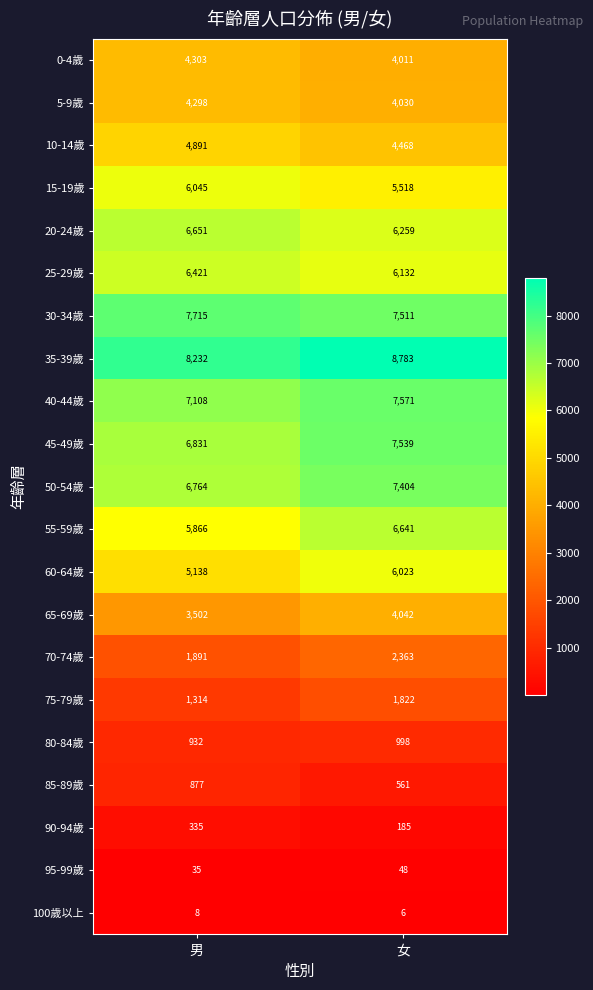

Between 男 and 女, which series saw the biggest shift?

60-64歲